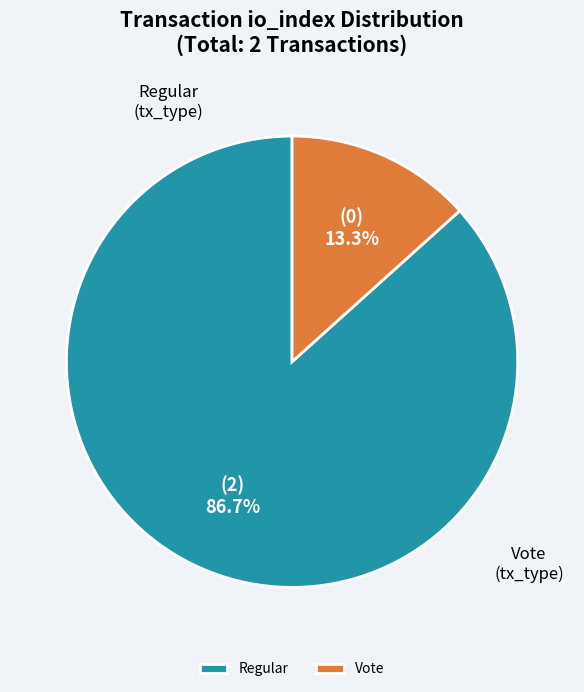

Between Vote and Regular, which is larger?

Regular